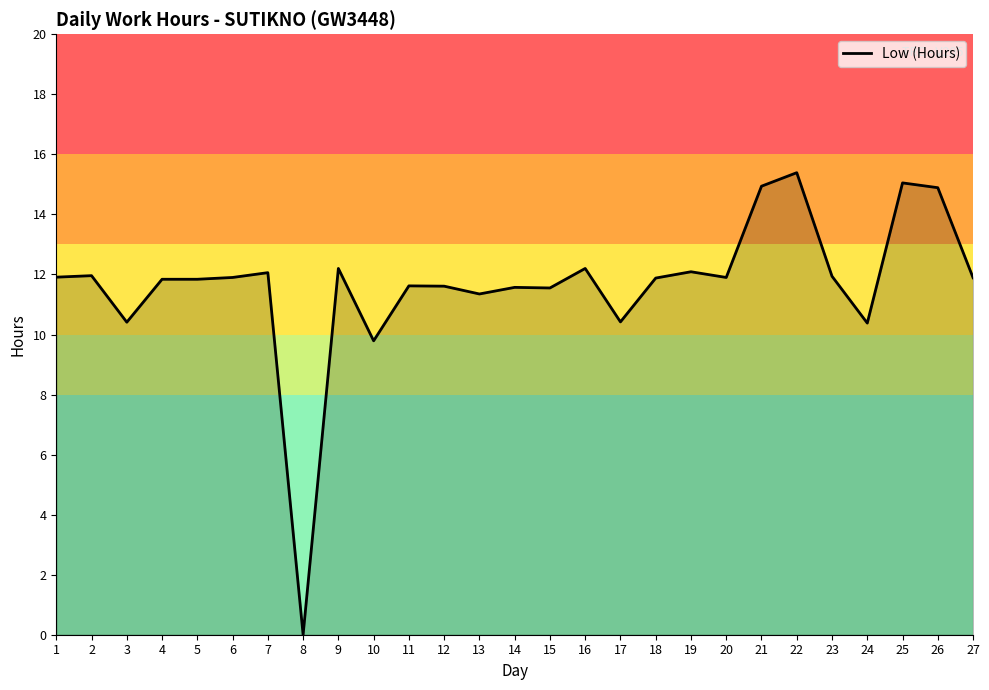

Is it true that the value at 17 is 10.4?

True